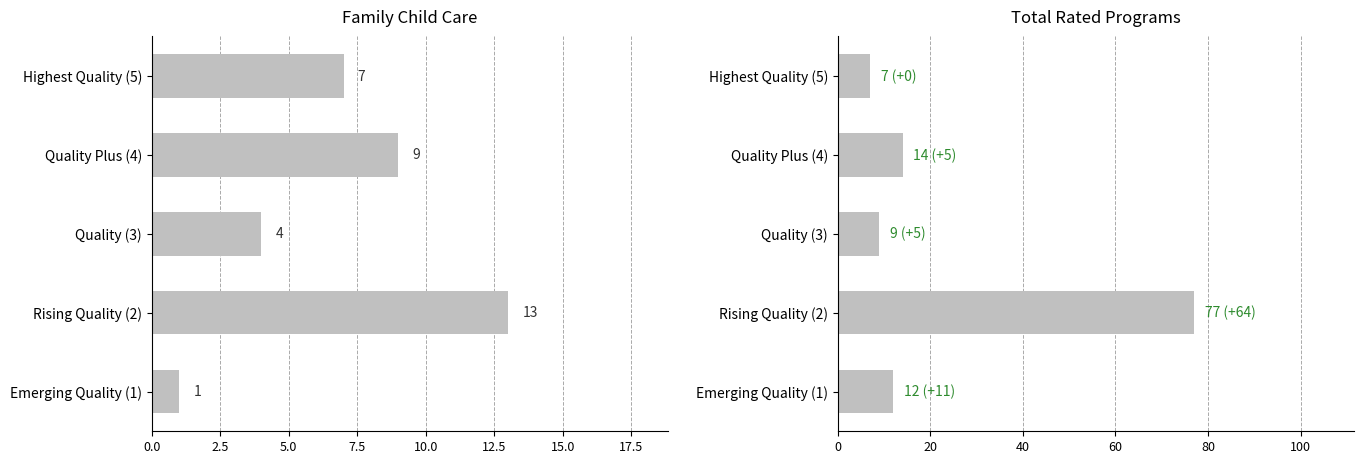

Is it true that Total Rated Programs equals 131 at Rising Quality (2)?

False